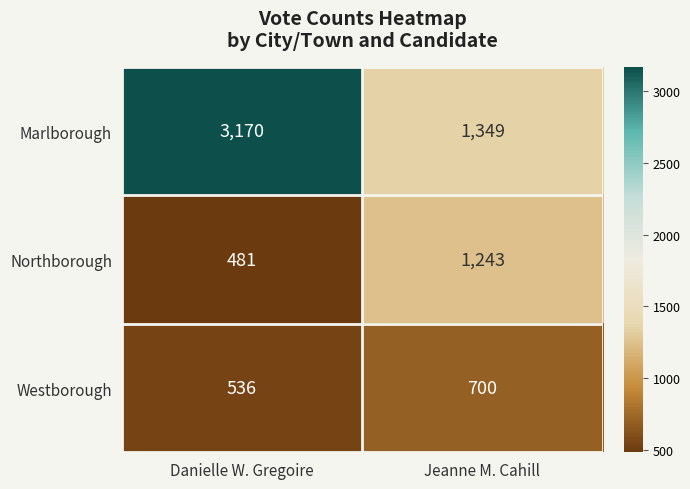

Which label corresponds to the largest value in the chart?

Danielle W. Gregoire